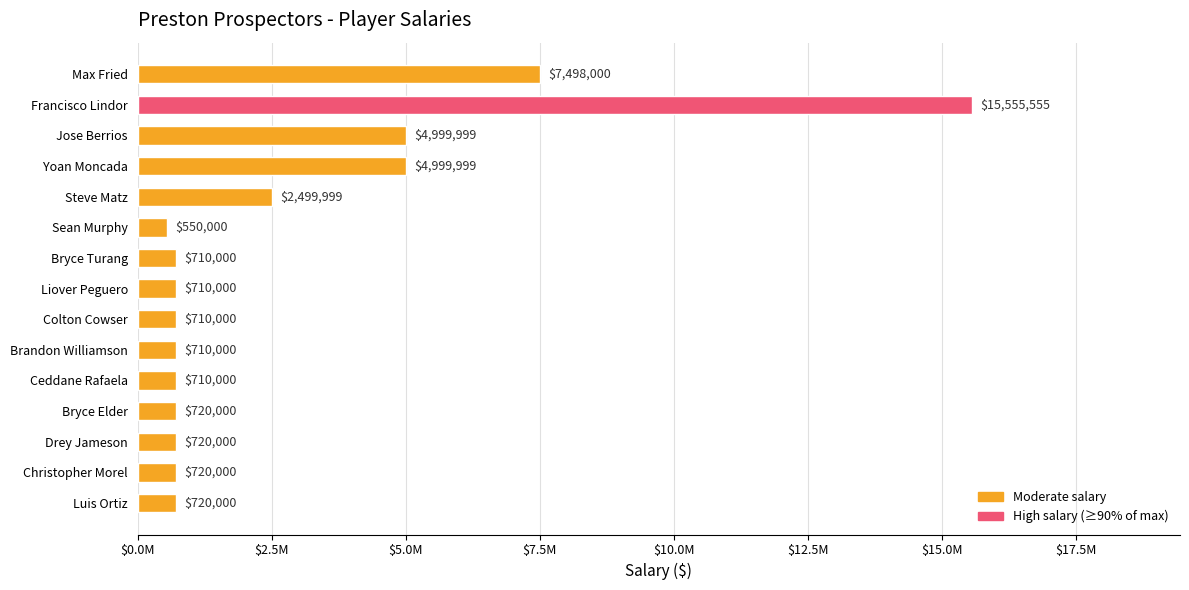

Which label corresponds to the smallest value in the chart?

Sean Murphy